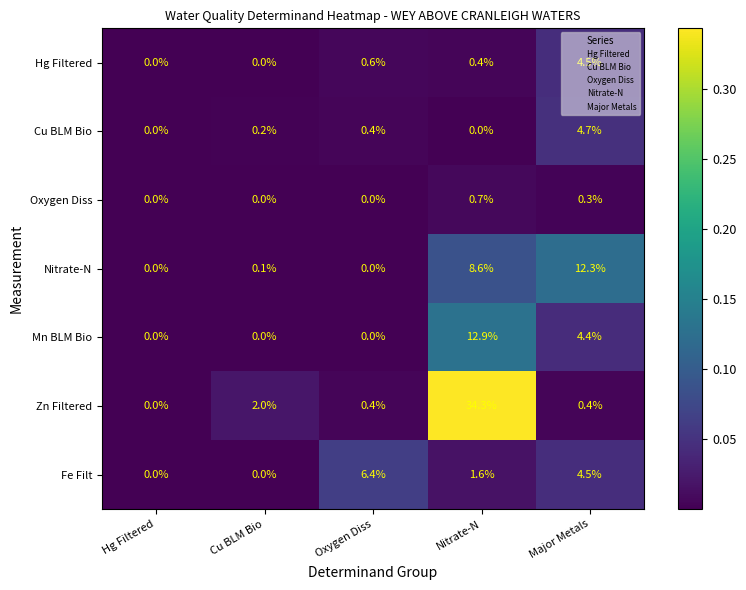

Between Hg Filtered and Oxygen Diss, which series saw the biggest shift?

Fe Filt